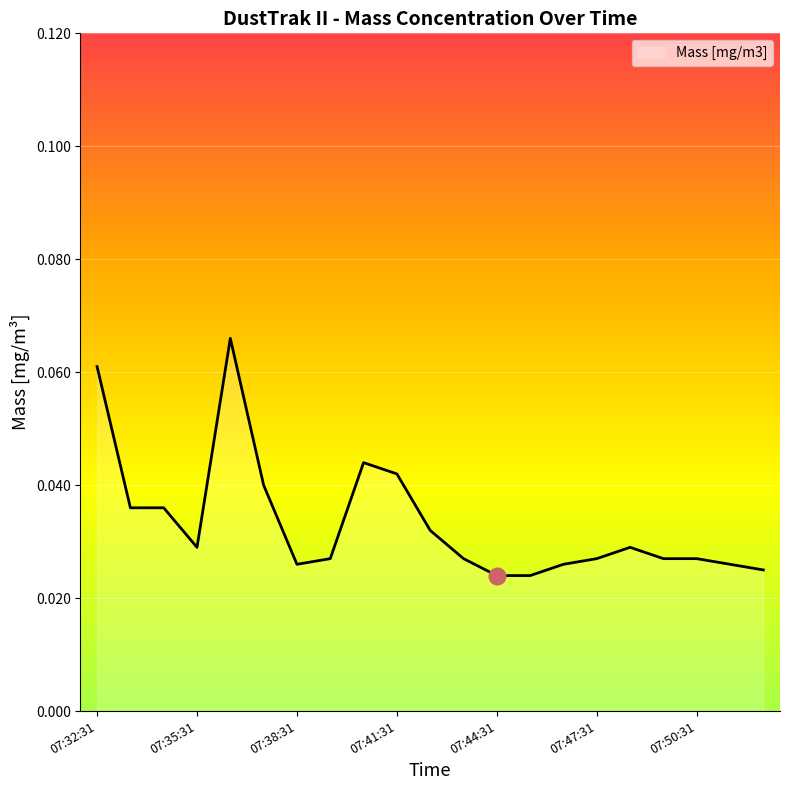

Count the values in the range 0 to 1.

21